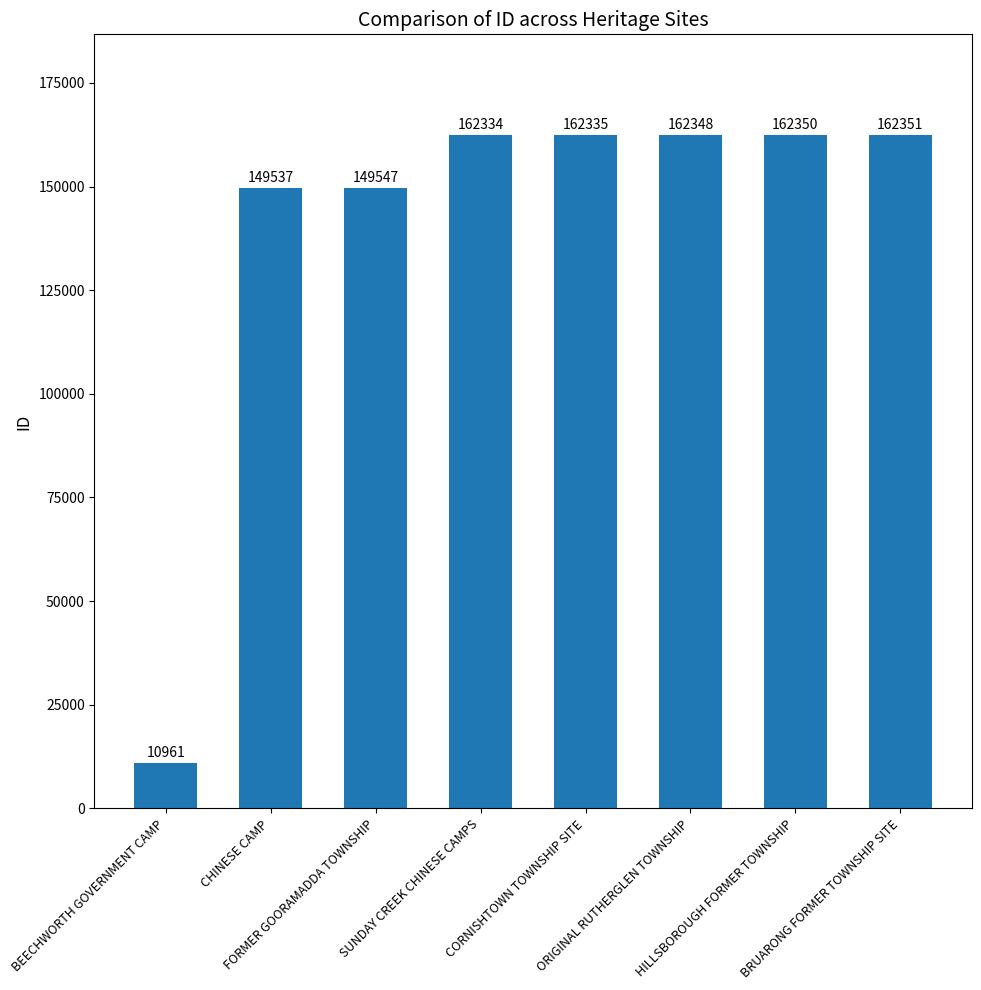

At which label is the value closest to 86656?

CHINESE CAMP